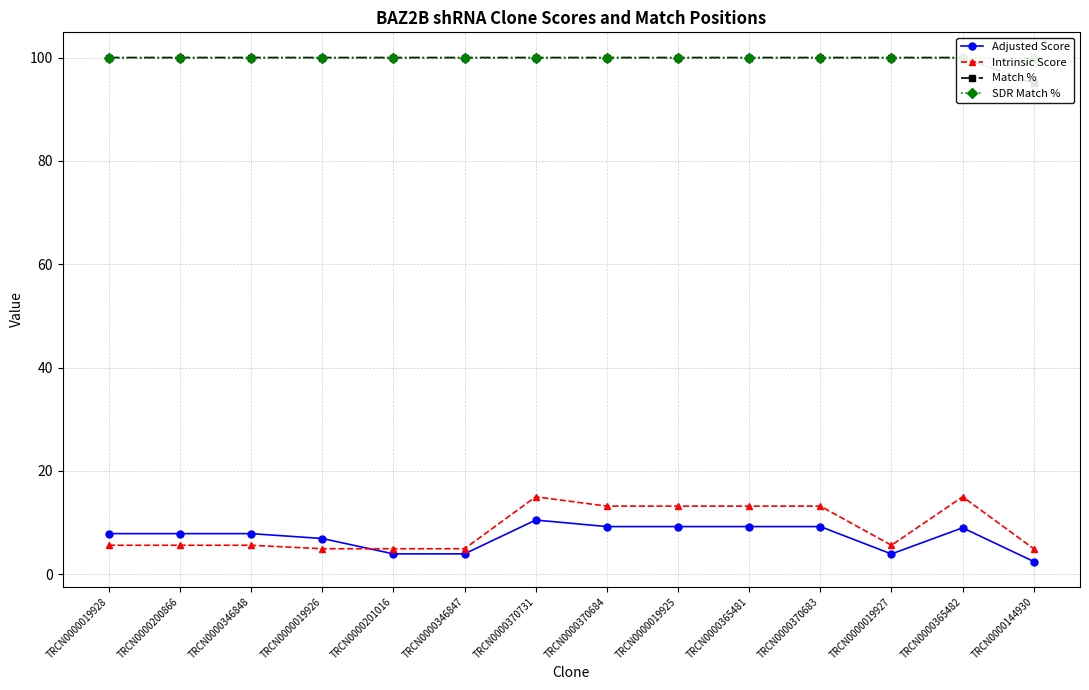

At how many categories does at least one series exceed 87?

14